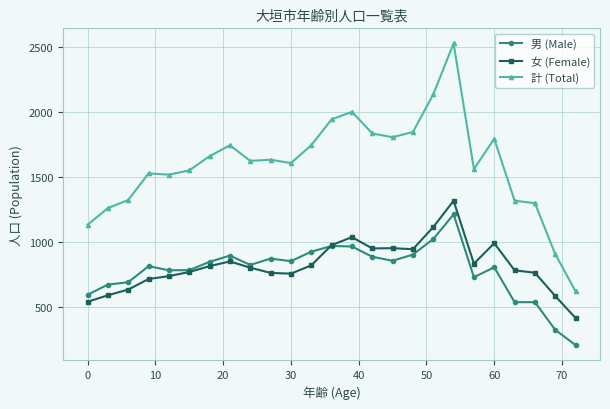

What is the greatest value displayed?

2524